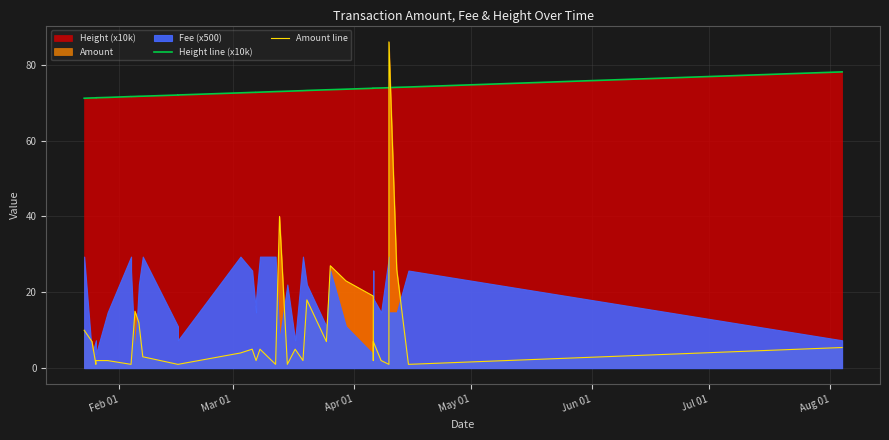

At which label does Height line (x10k) reach its minimum?

Feb 01